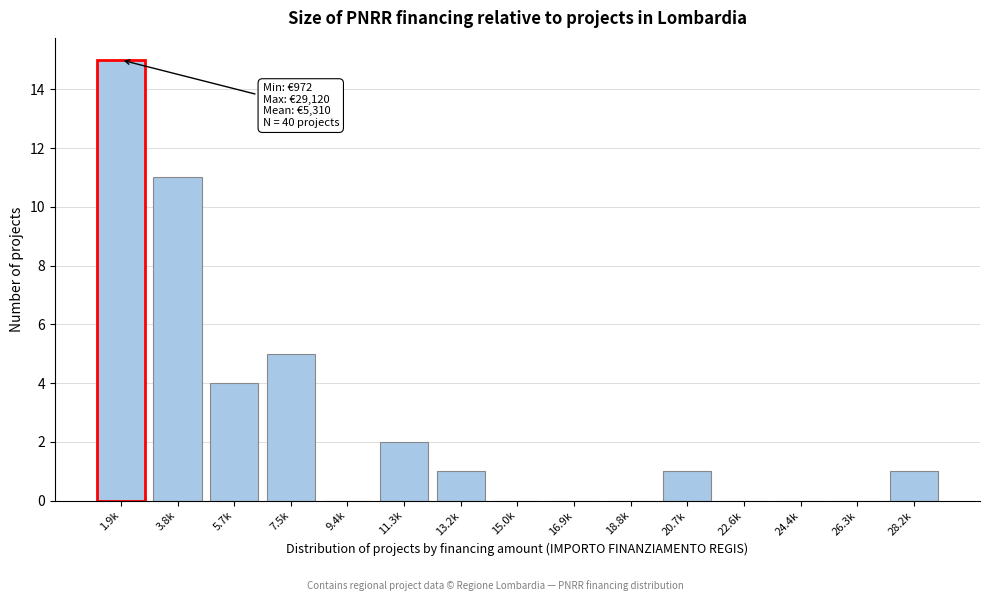

Reading right to left, what are all the values shown in this chart?

28.2k=1	26.3k=0	24.4k=0	22.6k=0	20.7k=1	18.8k=0	16.9k=0	15.0k=0	13.2k=1	11.3k=2	9.4k=0	7.5k=5	5.7k=4	3.8k=11	1.9k=15